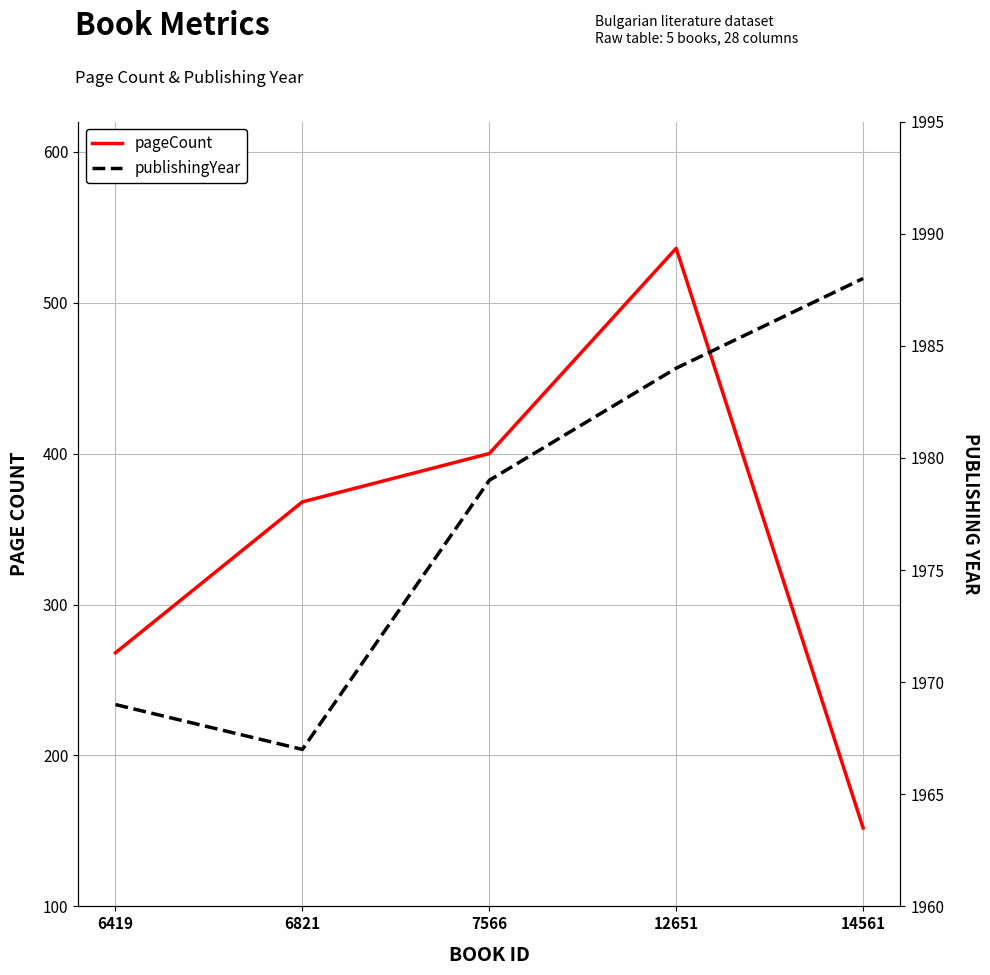

What is the difference between the maximum and minimum values in the pageCount series?

384